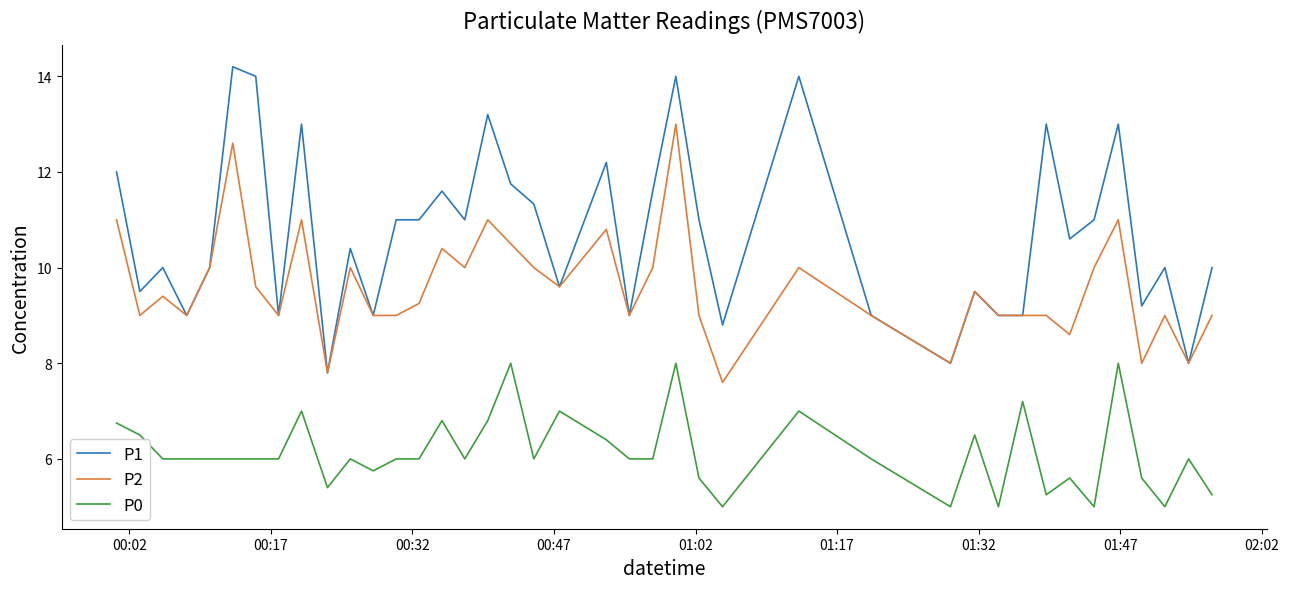

What is the maximum value shown in the chart?

14.2